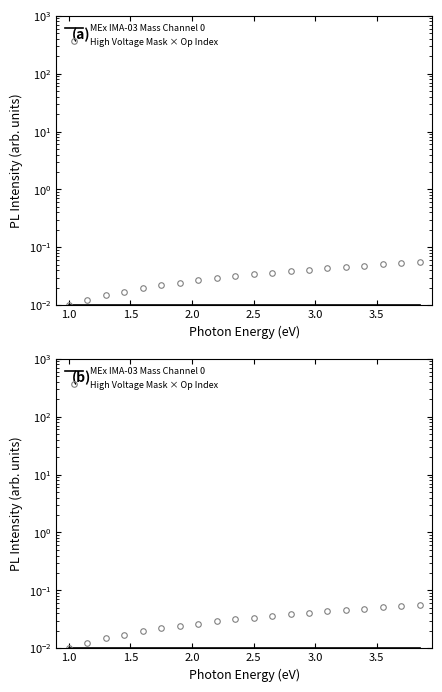

How many lines are shown in the chart?

2